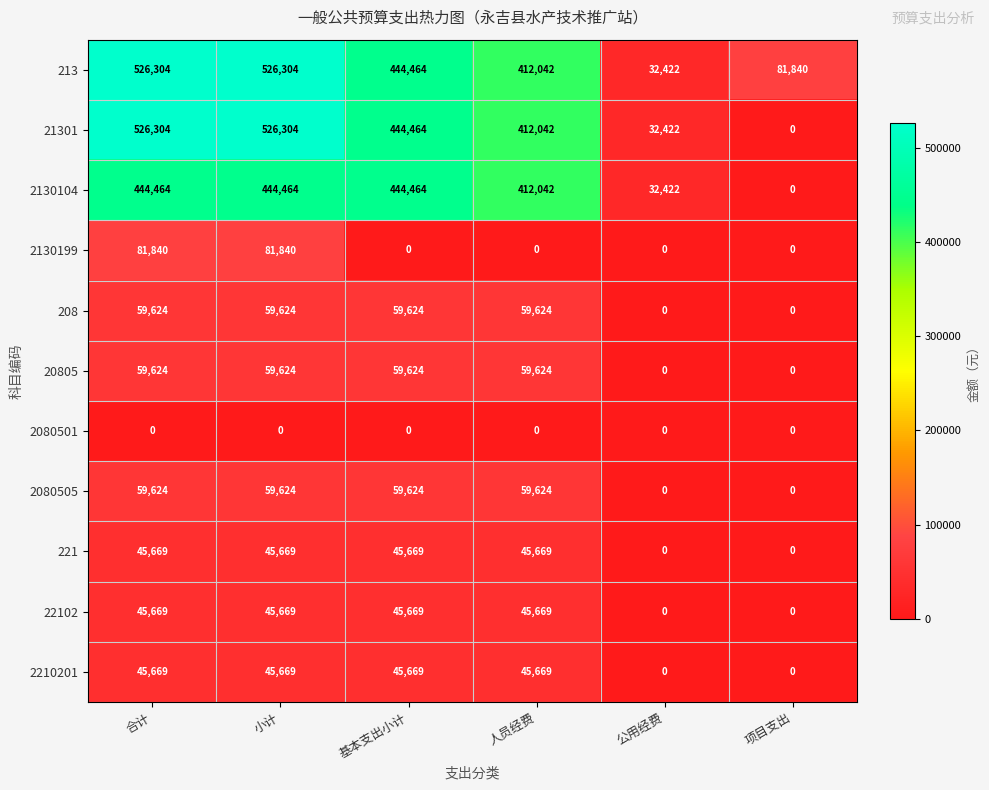

Which series has the largest range (max minus min)?

21301